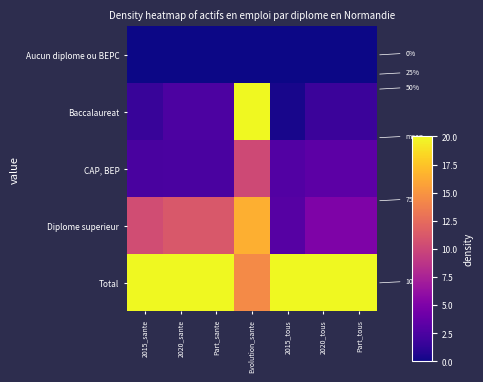

At which label does Diplome superieur first exceed 10?

2015_sante